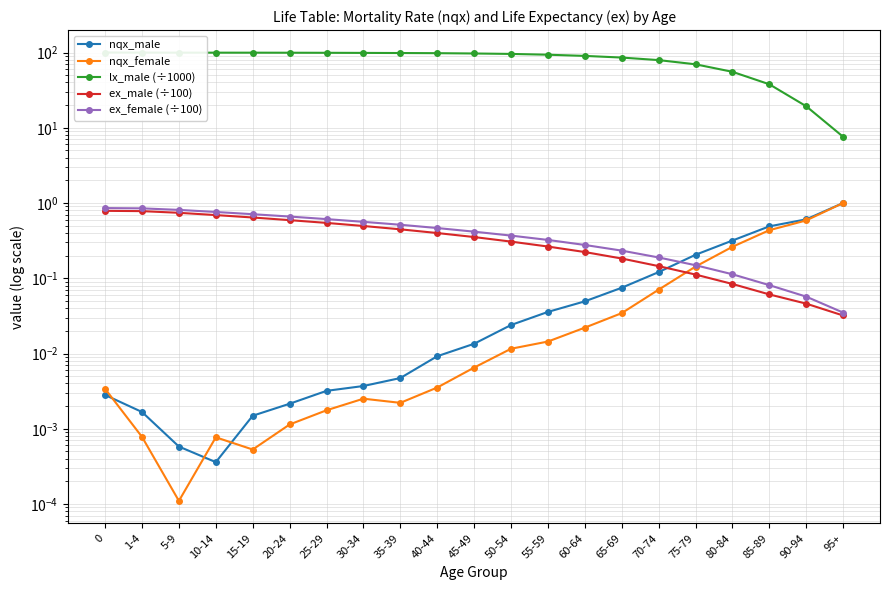

Is this an area chart (filled region under the line)?

No